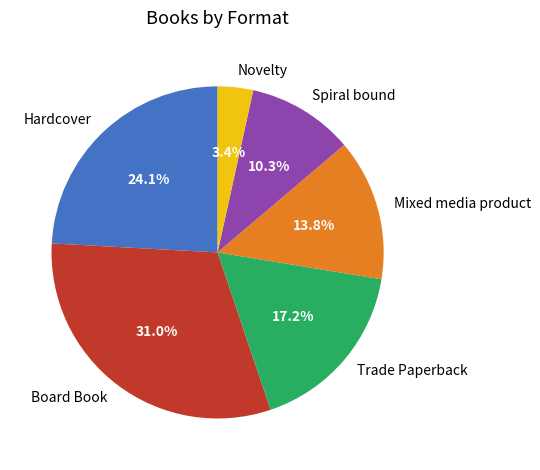

What is the ratio of the value at Board Book to the value at Spiral bound?

3.0